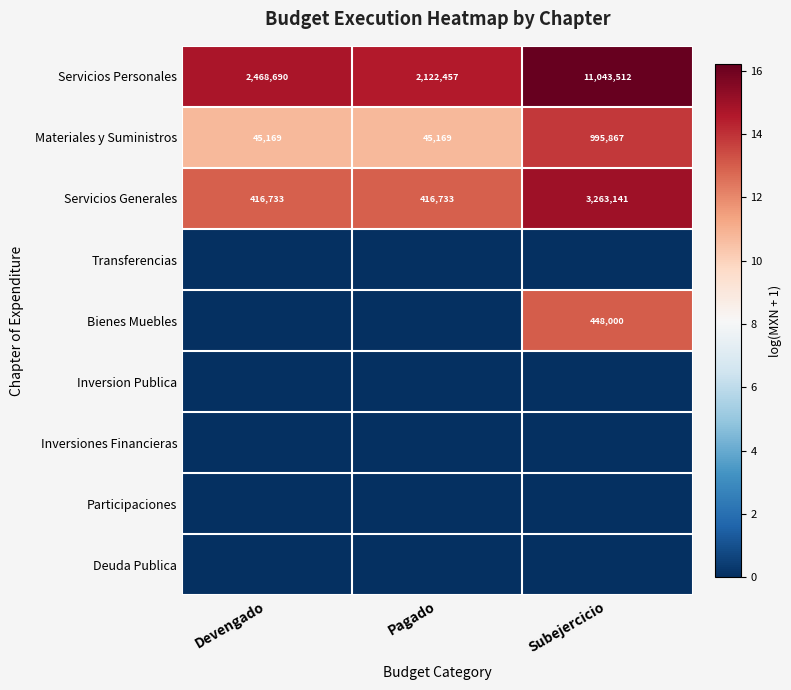

What is the maximum value for Servicios Personales?

11043512